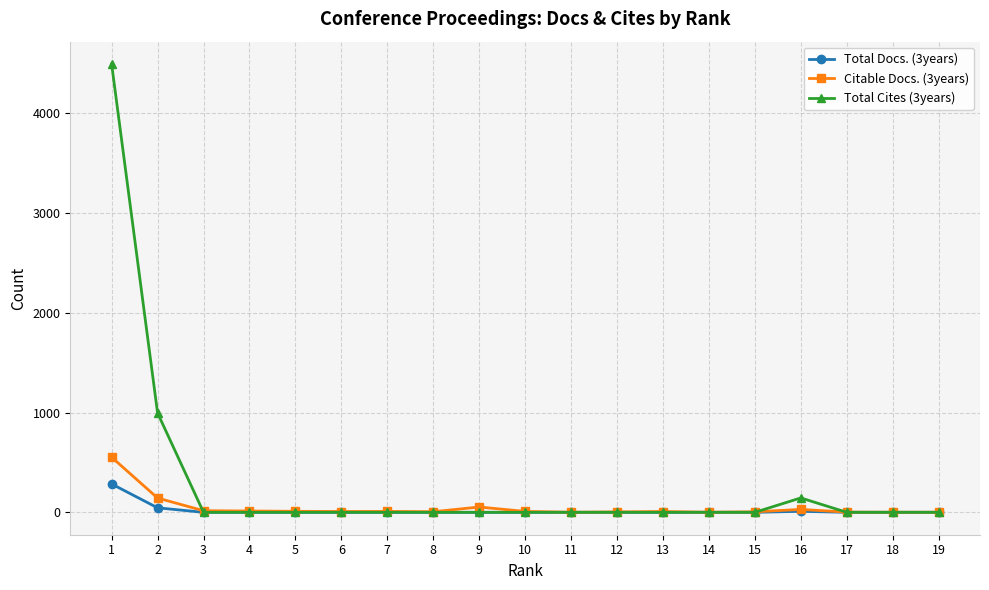

What is the difference between the Total Cites (3years) values at 4 and 2?

995